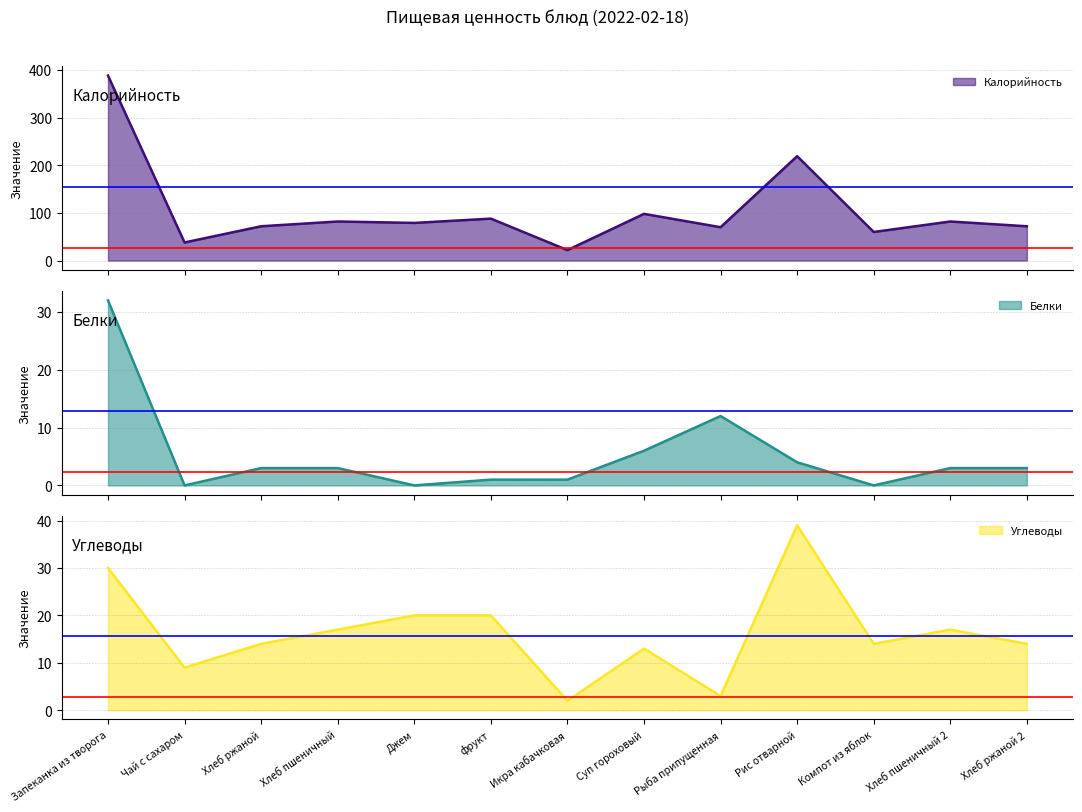

What is the greatest value displayed?

388